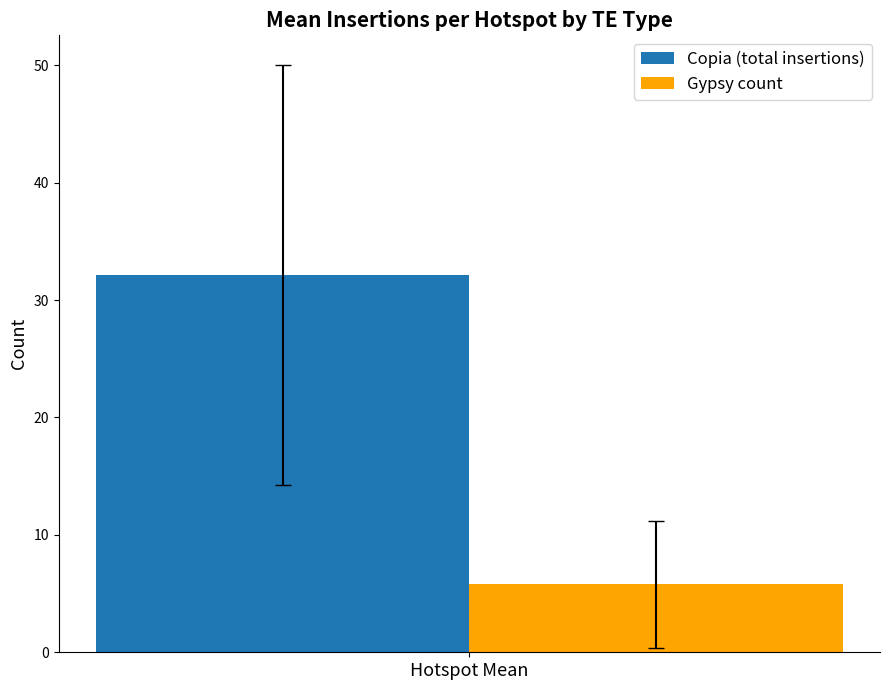

Reading left to right, extract all data points from this chart.

Copia (total insertions): Hotspot Mean=32.1
Gypsy count: Hotspot Mean=5.8